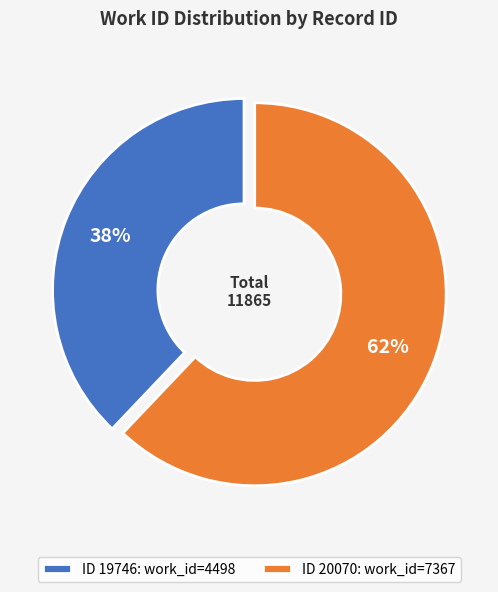

How many slices are in this pie chart?

2